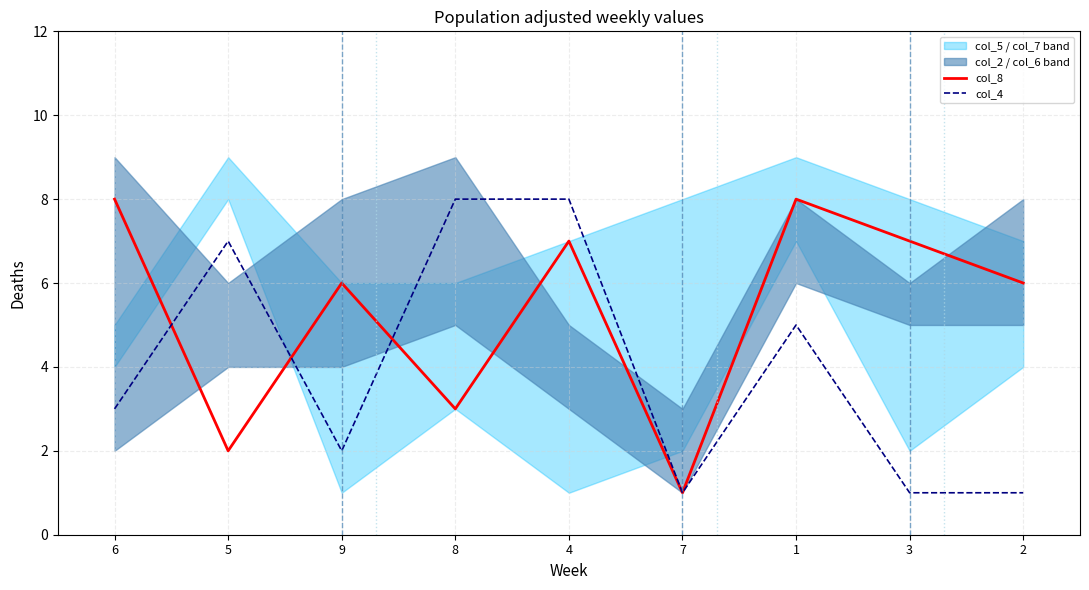

Reading right to left, extract all data points from this chart.

col_8: 2=6	3=7	1=8	7=1	4=7	8=3	9=6	5=2	6=8
col_4: 2=1	3=1	1=5	7=1	4=8	8=8	9=2	5=7	6=3